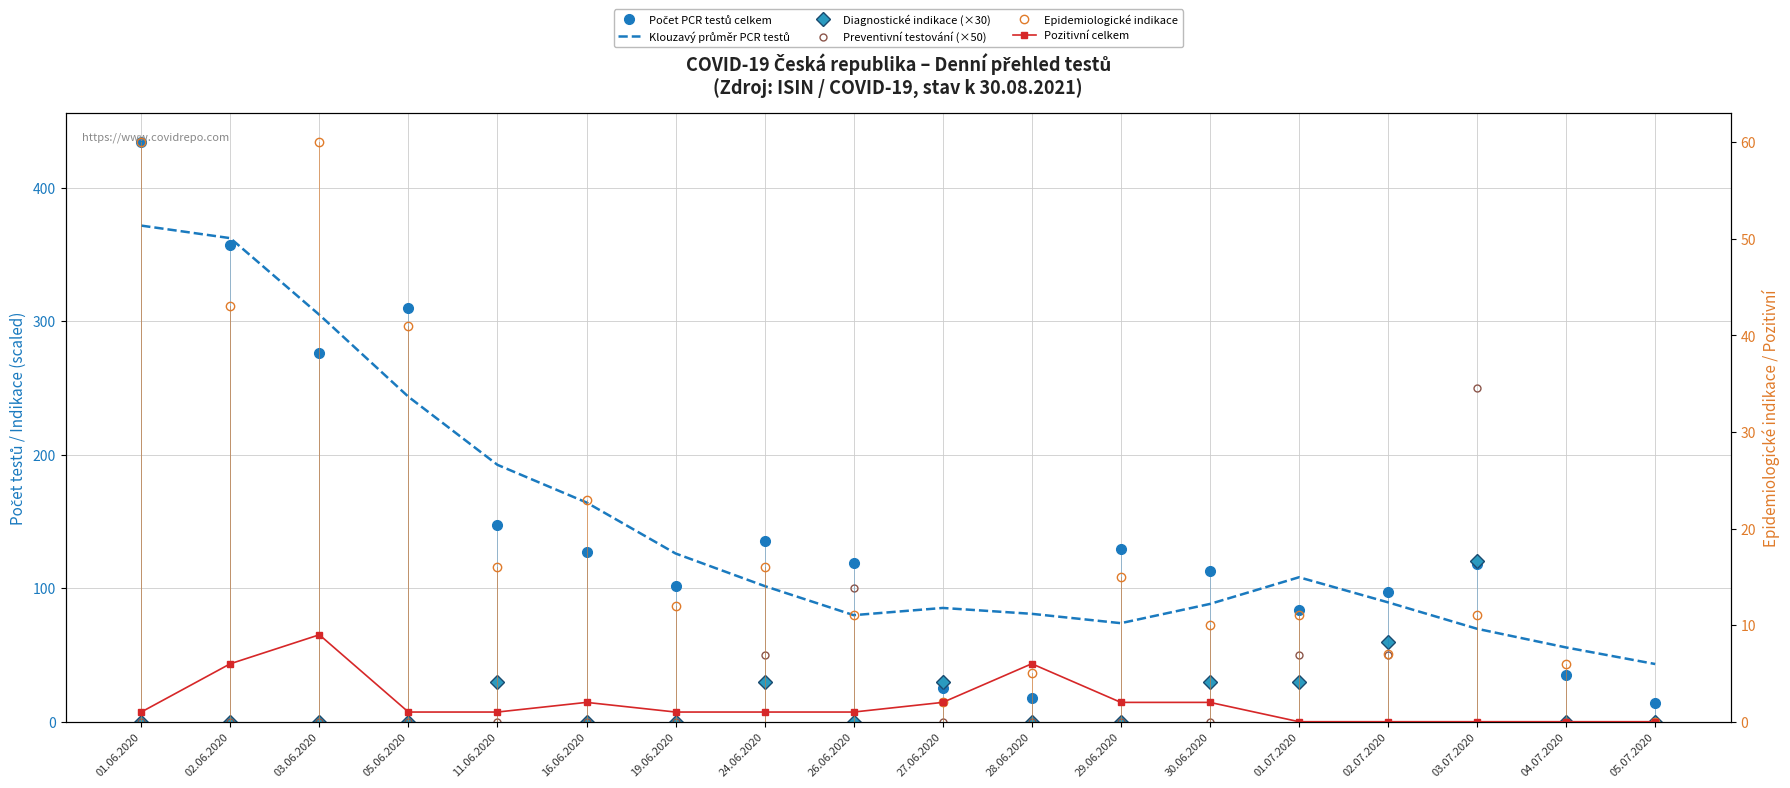

What is the total value across all series at 03.06.2020?

649.8